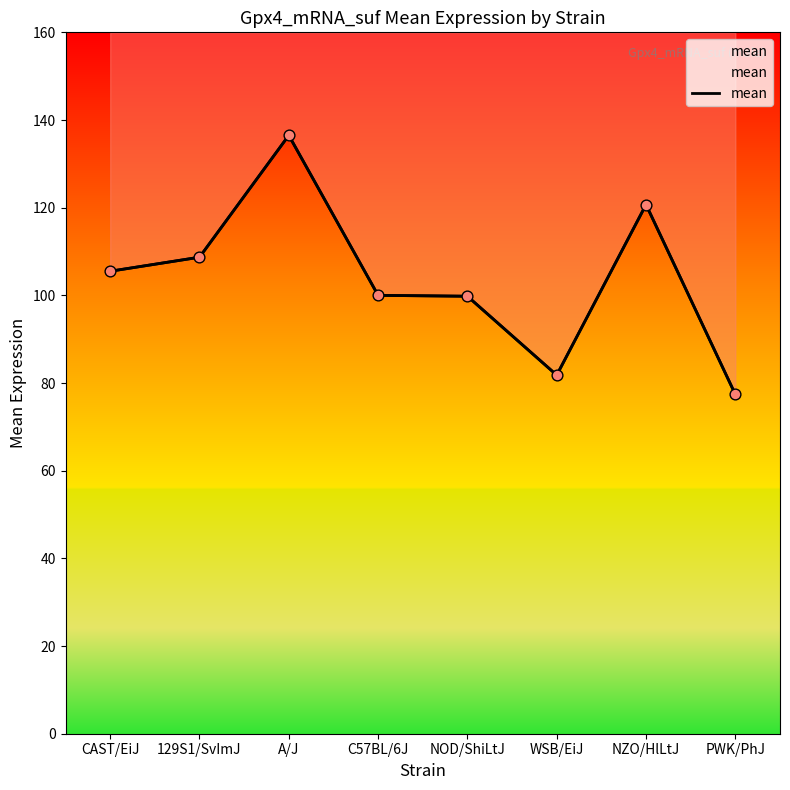

Between CAST/EiJ and 129S1/SvImJ, which is larger?

129S1/SvImJ